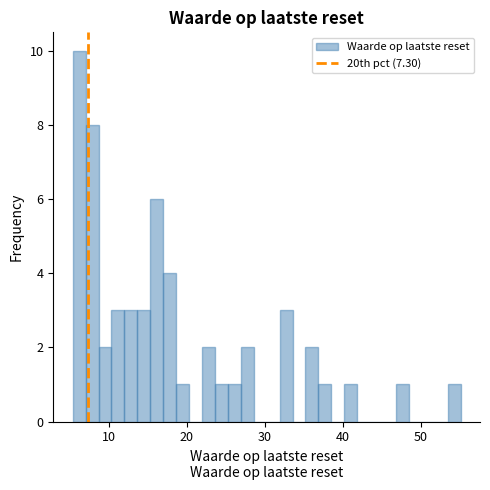

Around what value on the x-axis is the tallest bar? Give the approximate position of its centre, as read against the axis.

6